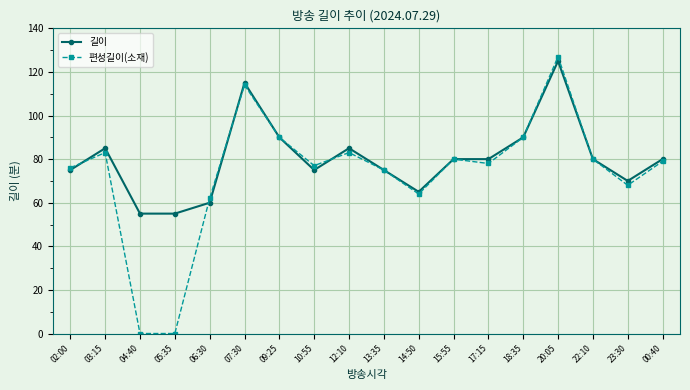

How many series are shown in this chart?

2